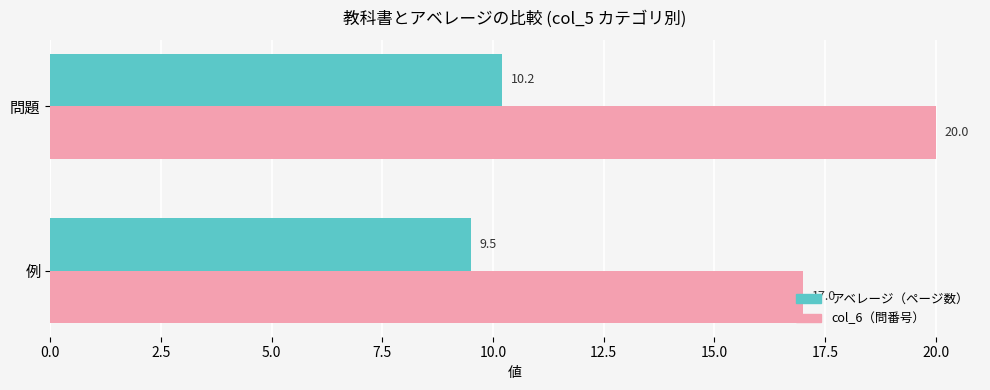

Is it true that アベレージ（ページ数） equals 10.2 at 問題?

True